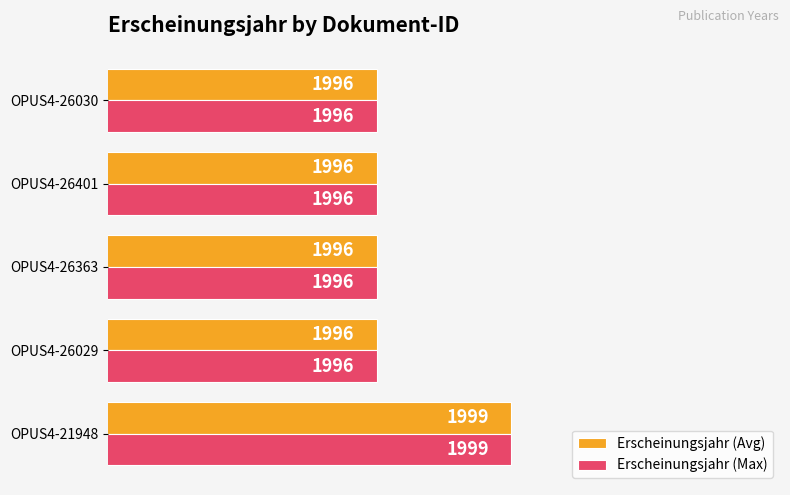

Count the Erscheinungsjahr (Max) values in the range 1996 to 1997.

4